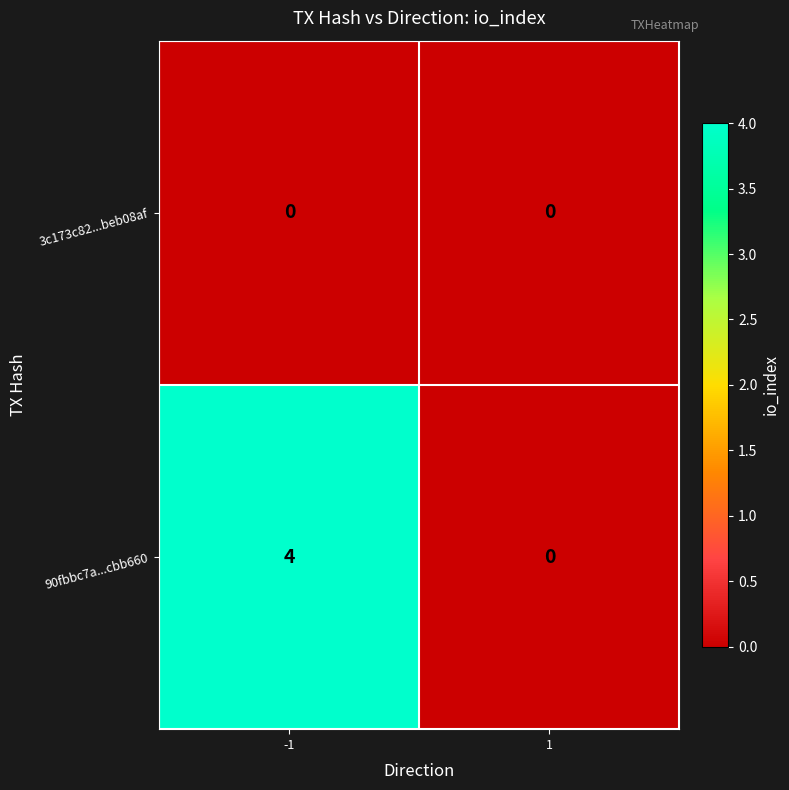

What is the greatest value displayed?

4